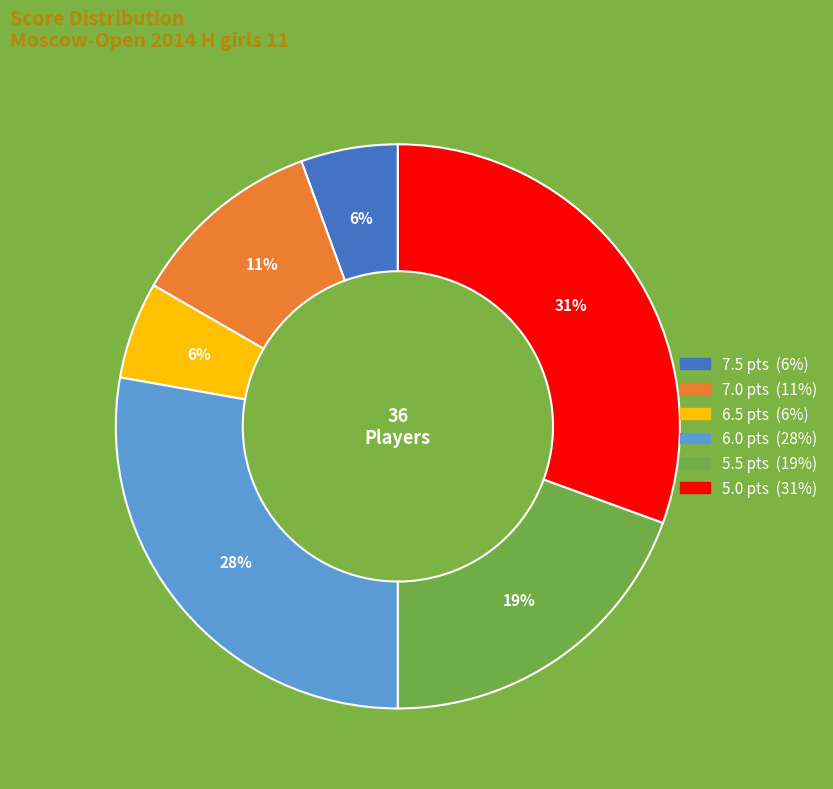

Is there a majority slice in this chart?

No